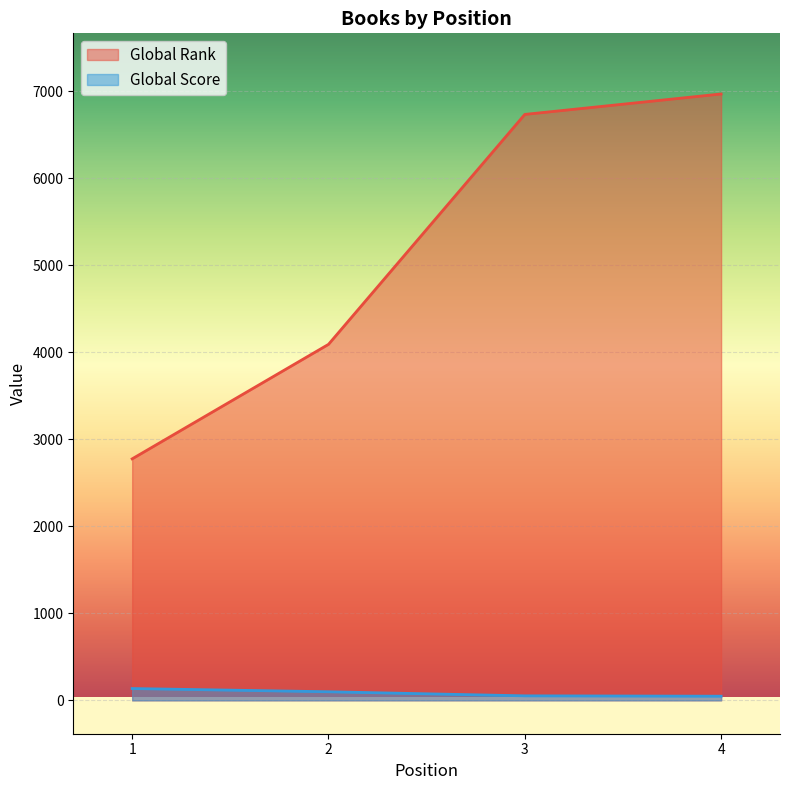

What value does the Global Rank series have at 2, to the nearest 100?

4100